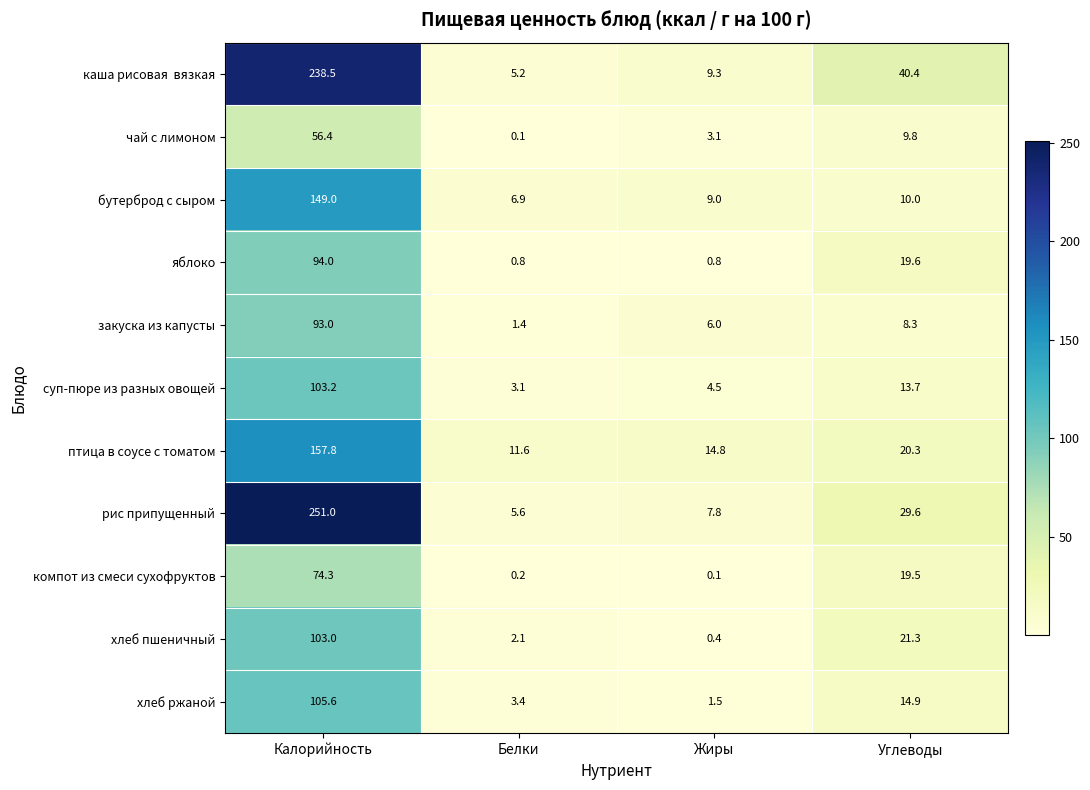

At which label is суп-пюре из разных овощей closest to 53?

Углеводы